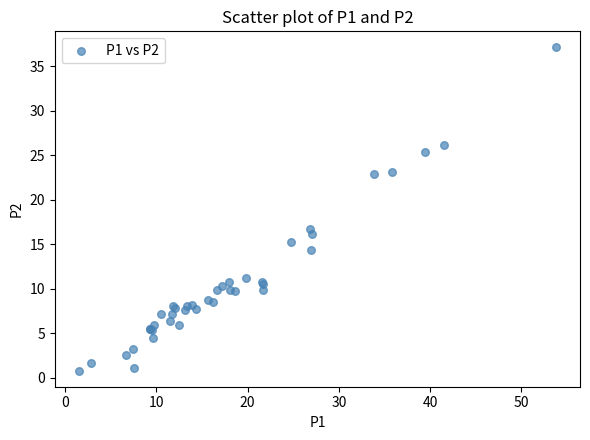

What Y value in the scatter plot is closest to 18?

16.7